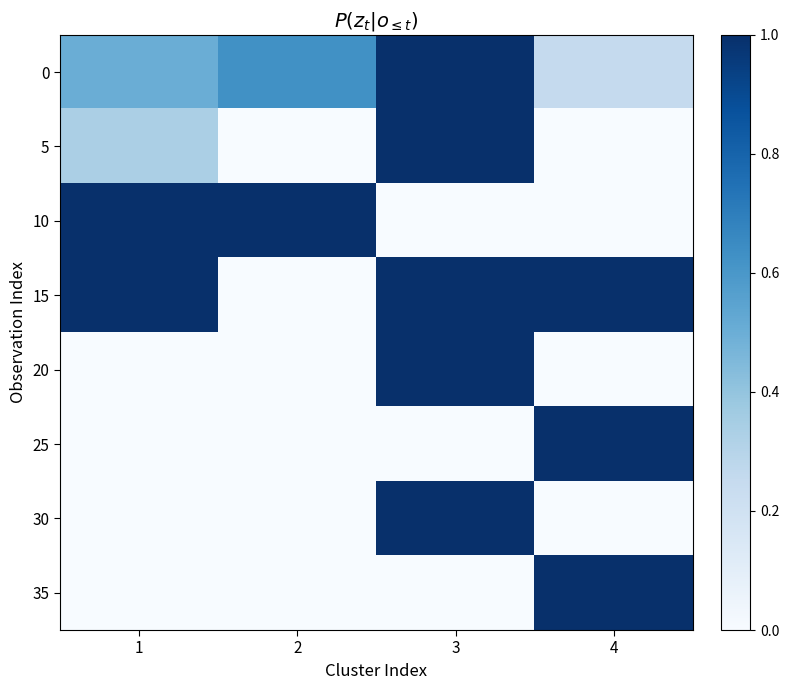

Reading right to left, list all the values displayed in this chart.

0: 4=0.2	3=1.0	2=0.6	1=0.5
5: 4=0.0	3=1.0	2=0.0	1=0.3
10: 4=0.0	3=0.0	2=1.0	1=1.0
15: 4=1.0	3=1.0	2=0.0	1=1.0
20: 4=0.0	3=1.0	2=0.0	1=0.0
25: 4=1.0	3=0.0	2=0.0	1=0.0
30: 4=0.0	3=1.0	2=0.0	1=0.0
35: 4=1.0	3=0.0	2=0.0	1=0.0